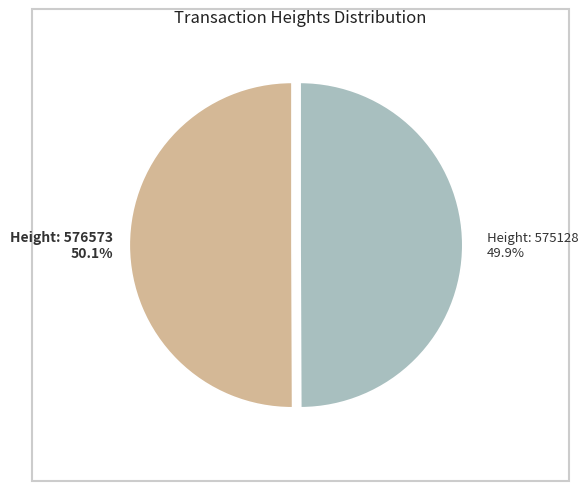

What percentage is the Height: 575128 slice, to the nearest percent?

50%